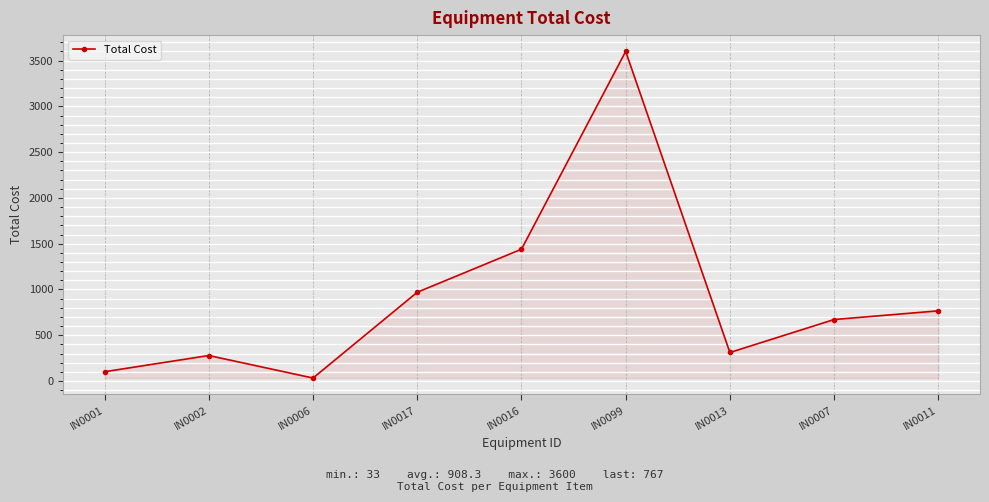

Read the value at IN0006, to the nearest 50.

50